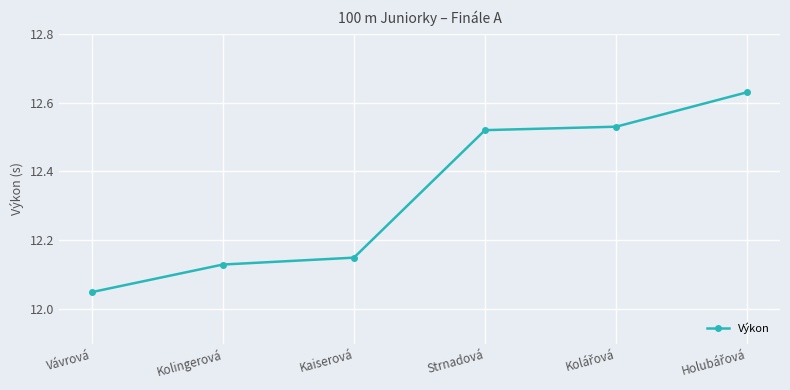

What is the difference between the maximum and minimum values?

0.6